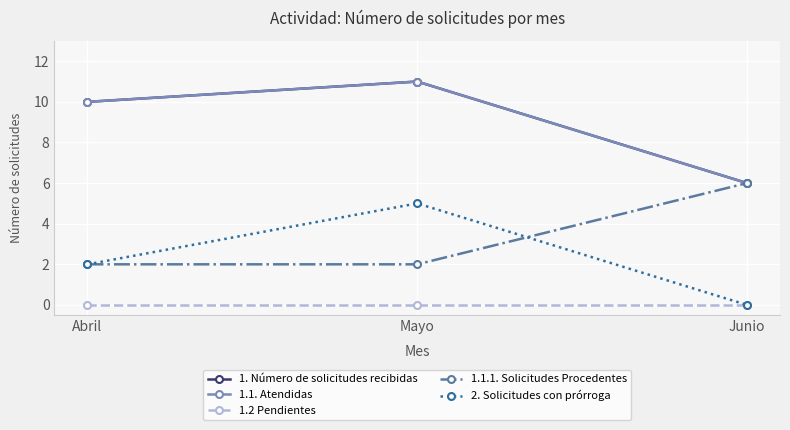

Reading left to right, list all the values displayed in this chart.

1. Número de solicitudes recibidas: Abril=10	Mayo=11	Junio=6
1.1. Atendidas: Abril=10	Mayo=11	Junio=6
1.2 Pendientes: Abril=0	Mayo=0	Junio=0
1.1.1. Solicitudes Procedentes: Abril=2	Mayo=2	Junio=6
2. Solicitudes con prórroga: Abril=2	Mayo=5	Junio=0